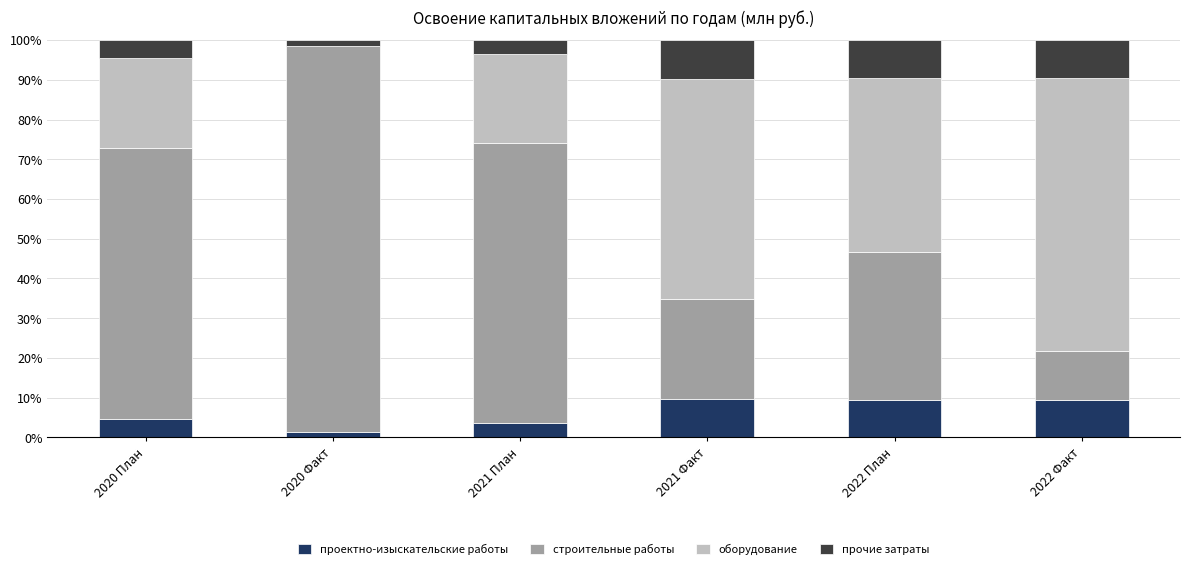

What is the sum of all проектно-изыскательские работы values?

38.3